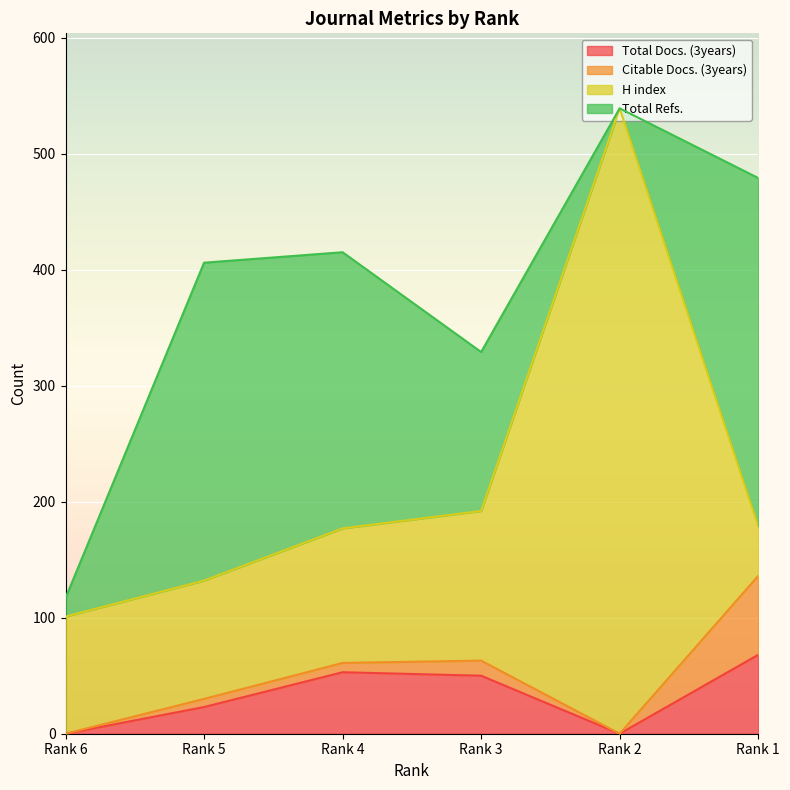

Between Rank 2 and Rank 3, which is larger?

Rank 3